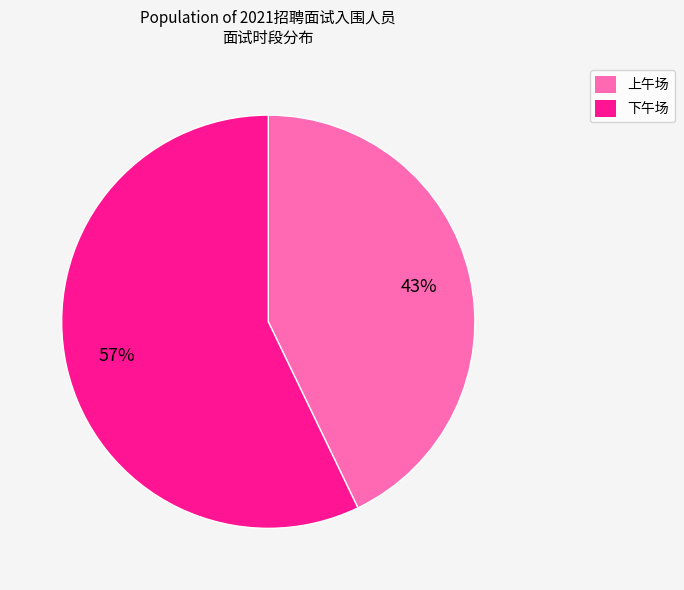

Is there a majority slice in this chart?

Yes